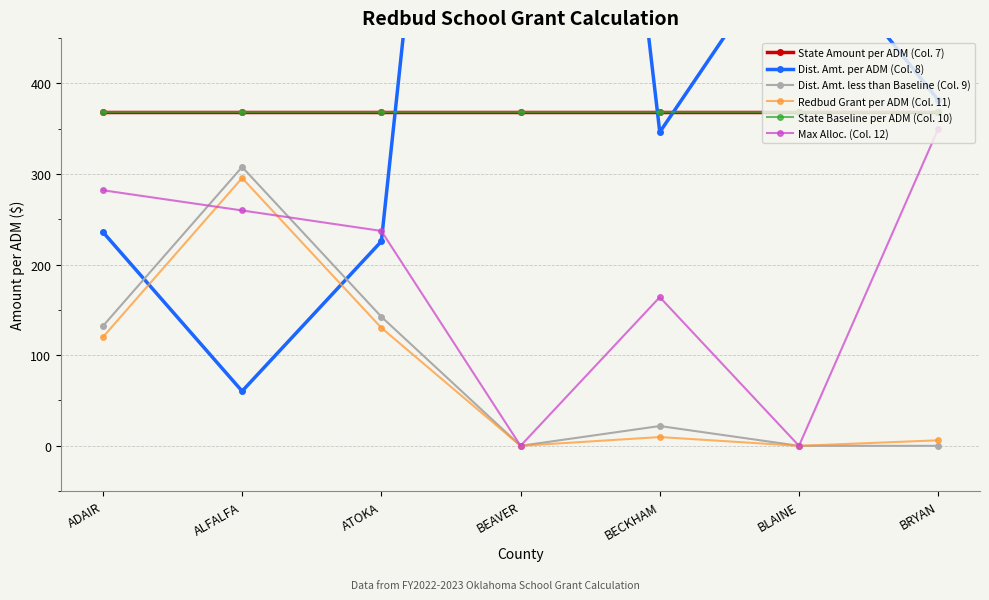

What is the sum of the Redbud Grant per ADM (Col. 11) values at ALFALFA and BRYAN?

301.5